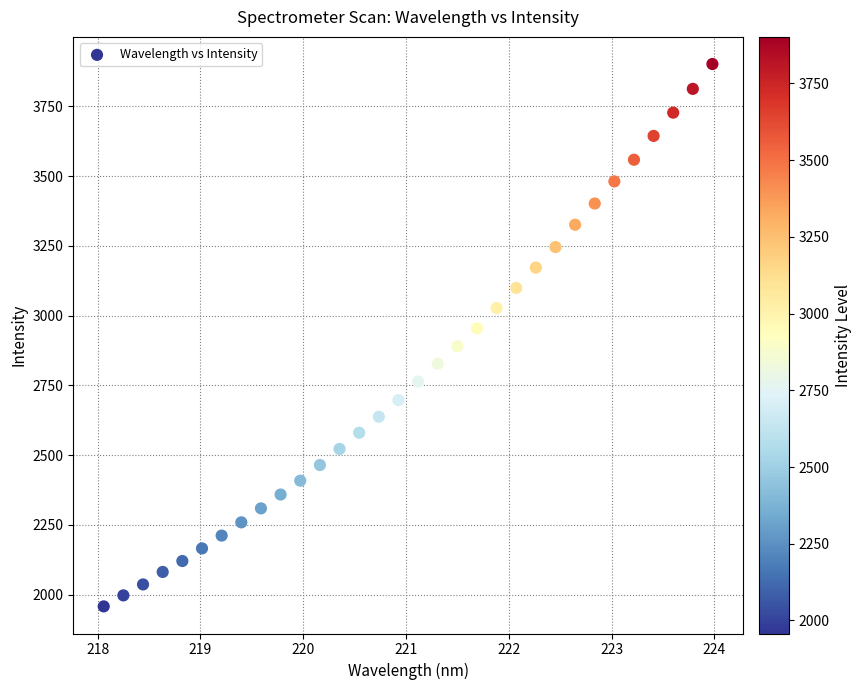

What is the range of Y values (max minus min)?

1944.3